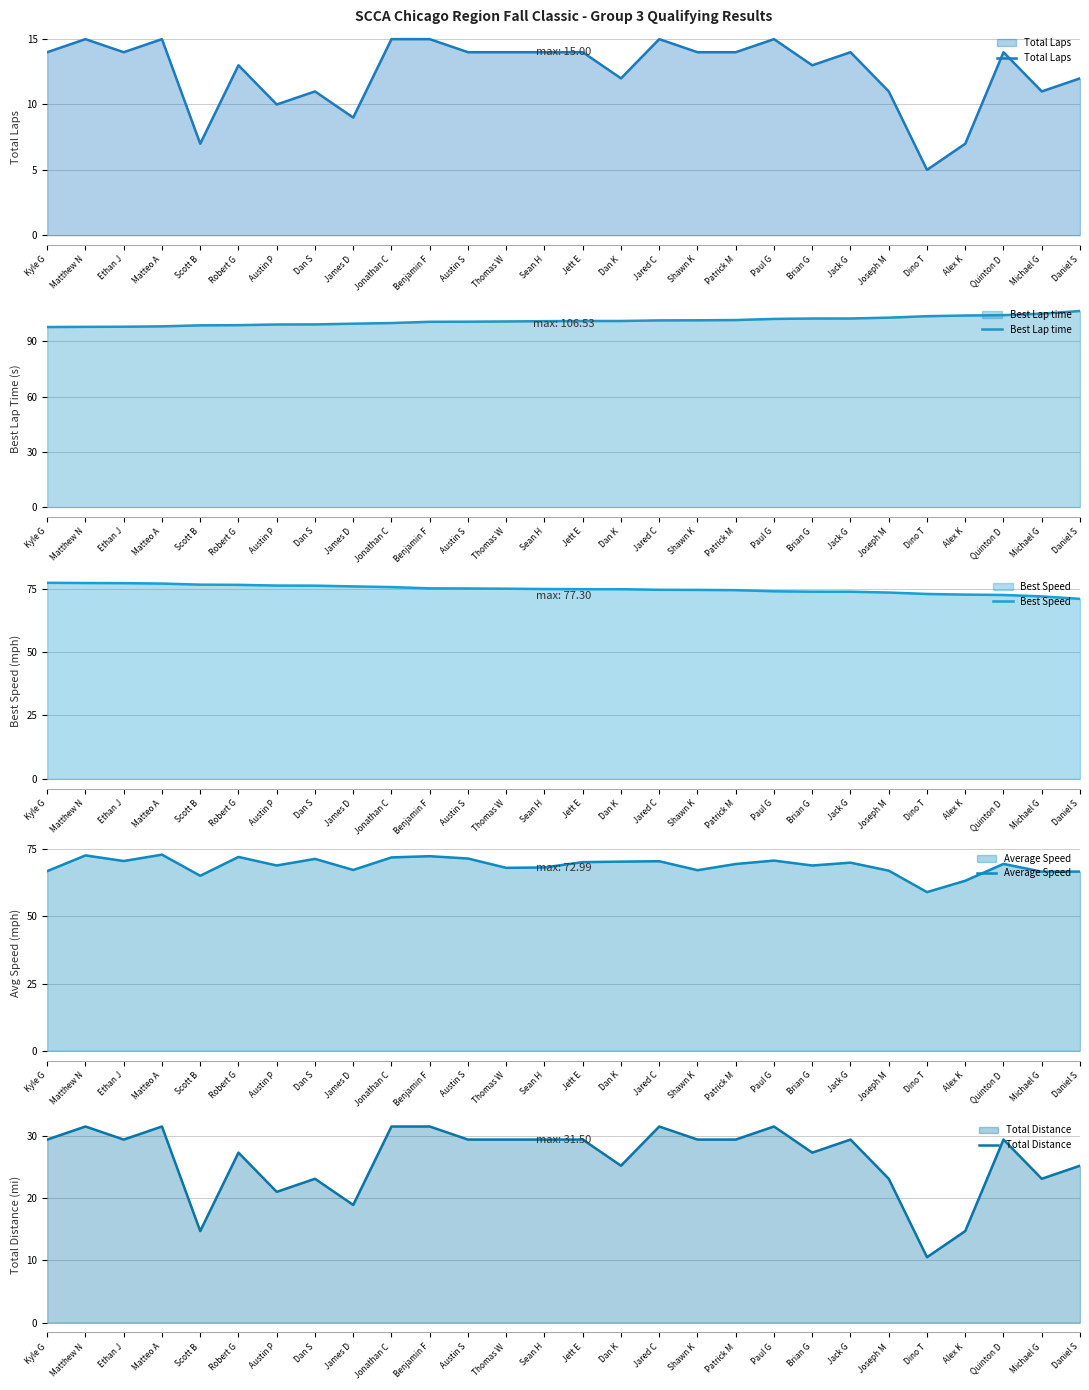

Reading left to right, extract all data points from this chart.

Total Laps: 14.0	15.0	14.0	15.0	7.0	13.0	10.0	11.0	9.0	15.0	15.0	14.0	14.0	14.0	14.0	12.0	15.0	14.0	14.0	15.0	13.0	14.0	11.0	5.0	7.0	14.0	11.0	12.0
Best Lap time: 97.8	97.9	98.0	98.2	98.7	98.8	99.2	99.2	99.6	100.0	100.6	100.7	100.8	101.0	101.1	101.1	101.4	101.5	101.6	102.2	102.4	102.4	102.9	103.7	104.1	104.3	105.1	106.5
Best Speed: 77.3	77.2	77.2	77.0	76.6	76.5	76.2	76.2	75.9	75.6	75.1	75.1	75.0	74.9	74.8	74.8	74.5	74.5	74.4	74.0	73.8	73.8	73.5	72.9	72.7	72.5	72.0	71.0
Average Speed: 66.9	72.7	70.6	73.0	65.1	72.1	69.0	71.4	67.3	72.0	72.4	71.6	68.1	68.2	70.2	70.4	70.6	67.2	69.5	70.8	69.0	70.0	67.0	59.0	63.3	69.5	66.7	66.7
Total Distance: 29.4	31.5	29.4	31.5	14.7	27.3	21.0	23.1	18.9	31.5	31.5	29.4	29.4	29.4	29.4	25.2	31.5	29.4	29.4	31.5	27.3	29.4	23.1	10.5	14.7	29.4	23.1	25.2